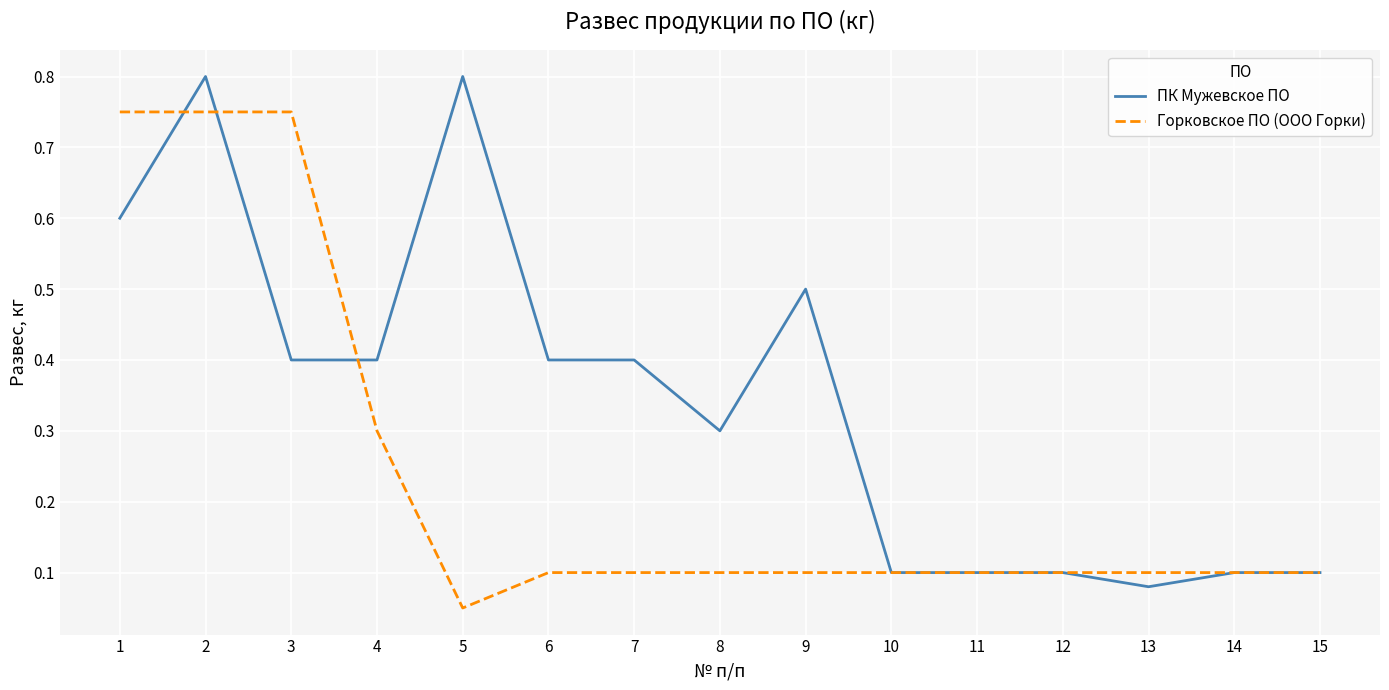

Which category has the lowest value in the Горковское ПО (ООО Горки) series?

5